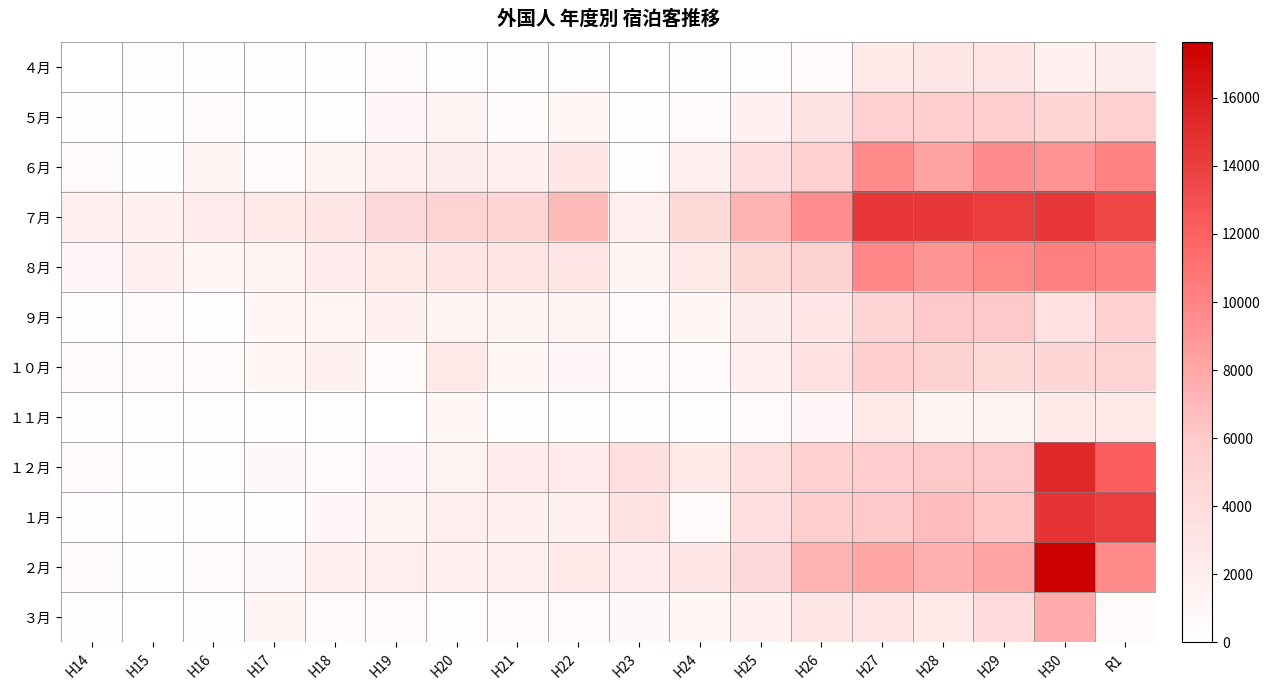

Reading left to right, transcribe all the data shown in this chart.

４月: H14=55	H15=97	H16=234	H17=304	H18=90	H19=417	H20=198	H21=267	H22=311	H23=22	H24=201	H25=385	H26=710	H27=2366	H28=2800	H29=2890	H30=1781	R1=2024
５月: H14=86	H15=121	H16=513	H17=332	H18=382	H19=846	H20=1396	H21=518	H22=989	H23=218	H24=540	H25=1564	H26=3365	H27=5290	H28=5456	H29=5528	H30=4774	R1=5387
６月: H14=540	H15=125	H16=1333	H17=702	H18=1334	H19=1692	H20=2190	H21=1602	H22=2723	H23=371	H24=1782	H25=3641	H26=5279	H27=9582	H28=8304	H29=9513	H30=9140	R1=9994
７月: H14=1837	H15=1547	H16=2208	H17=2611	H18=2722	H19=4354	H20=5014	H21=4861	H22=6945	H23=1827	H24=4481	H25=7314	H26=9483	H27=14513	H28=14518	H29=14074	H30=14539	R1=13566
８月: H14=954	H15=1543	H16=1071	H17=1320	H18=2313	H19=2369	H20=2959	H21=3138	H22=2913	H23=1291	H24=2348	H25=4516	H26=5180	H27=9840	H28=9017	H29=9742	H30=10328	R1=10007
９月: H14=298	H15=497	H16=155	H17=1067	H18=1171	H19=1557	H20=1444	H21=1233	H22=1382	H23=608	H24=989	H25=2133	H26=2832	H27=4777	H28=6002	H29=6063	H30=3478	R1=5241
１０月: H14=420	H15=603	H16=519	H17=1043	H18=1586	H19=721	H20=2412	H21=1016	H22=919	H23=543	H24=734	H25=1795	H26=3409	H27=5513	H28=5133	H29=4452	H30=4688	R1=5042
１１月: H14=117	H15=70	H16=286	H17=98	H18=154	H19=46	H20=1007	H21=291	H22=295	H23=98	H24=166	H25=503	H26=881	H27=2629	H28=1305	H29=1477	H30=2407	R1=2374
１２月: H14=685	H15=412	H16=330	H17=800	H18=574	H19=900	H20=1485	H21=2221	H22=2243	H23=3537	H24=2416	H25=3730	H26=5435	H27=5706	H28=6054	H29=6003	H30=15256	R1=12183
１月: H14=337	H15=112	H16=344	H17=410	H18=920	H19=1405	H20=1915	H21=1608	H22=1535	H23=3260	H24=601	H25=3690	H26=5613	H27=6025	H28=6822	H29=6270	H30=14558	R1=14059
２月: H14=447	H15=136	H16=574	H17=798	H18=1566	H19=1979	H20=1556	H21=1947	H22=2444	H23=2332	H24=2884	H25=4378	H26=7265	H27=8007	H28=7374	H29=8252	H30=17642	R1=9585
３月: H14=164	H15=43	H16=76	H17=1418	H18=614	H19=728	H20=407	H21=755	H22=626	H23=818	H24=1018	H25=1709	H26=2747	H27=2946	H28=2528	H29=4131	H30=7781	R1=524